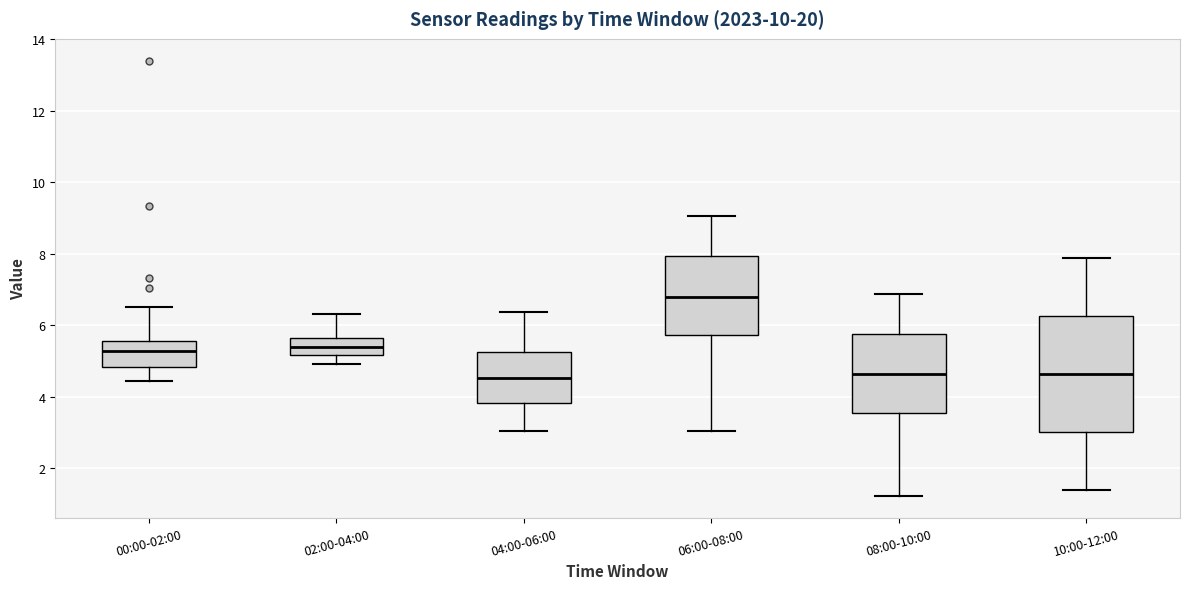

Reading left to right, transcribe this box plot: for each box, give where its median line is, the range the box spans, and where its two whiskers end, as read against the y-axis. The values are not printed on the chart, so give them approximately, as read against the axis.

00:00-02:00: median 5.2, box 4.8 to 5.6, whiskers 4.4 to 6.6
02:00-04:00: median 5.4, box 5.2 to 5.6, whiskers 5.0 to 6.4
04:00-06:00: median 4.6, box 3.8 to 5.2, whiskers 3.0 to 6.4
06:00-08:00: median 6.8, box 5.8 to 8.0, whiskers 3.0 to 9.0
08:00-10:00: median 4.6, box 3.6 to 5.8, whiskers 1.2 to 6.8
10:00-12:00: median 4.6, box 3.0 to 6.2, whiskers 1.4 to 7.8